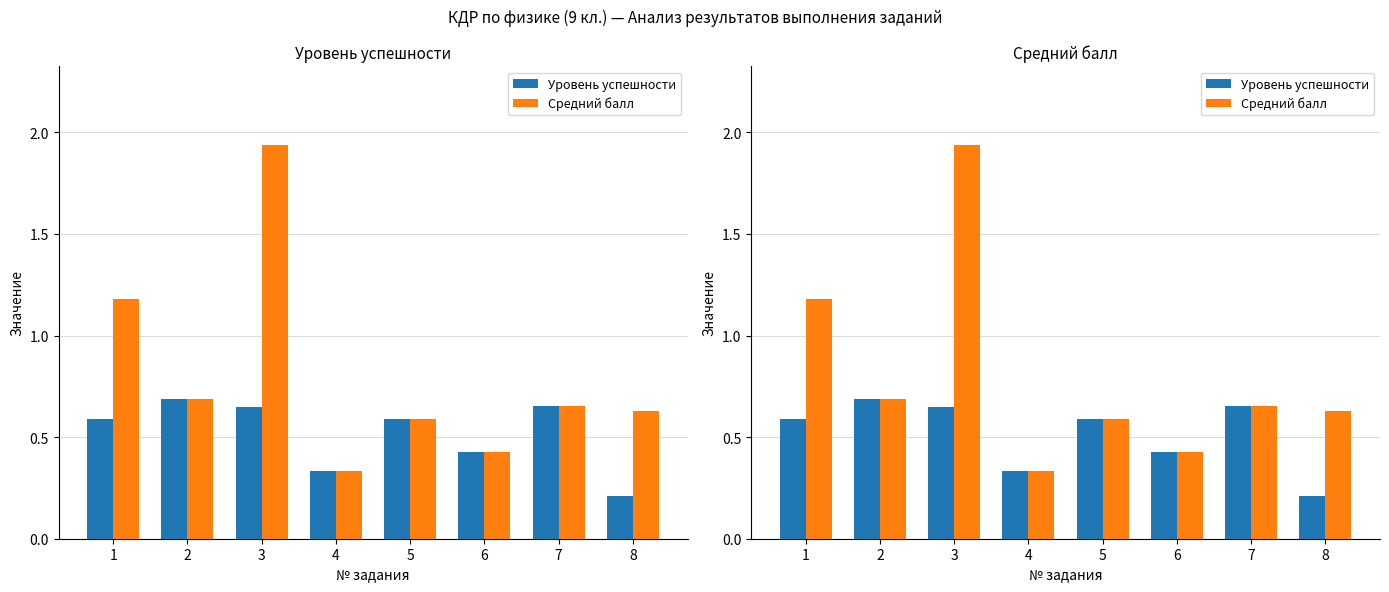

How many bars are there in total?

16